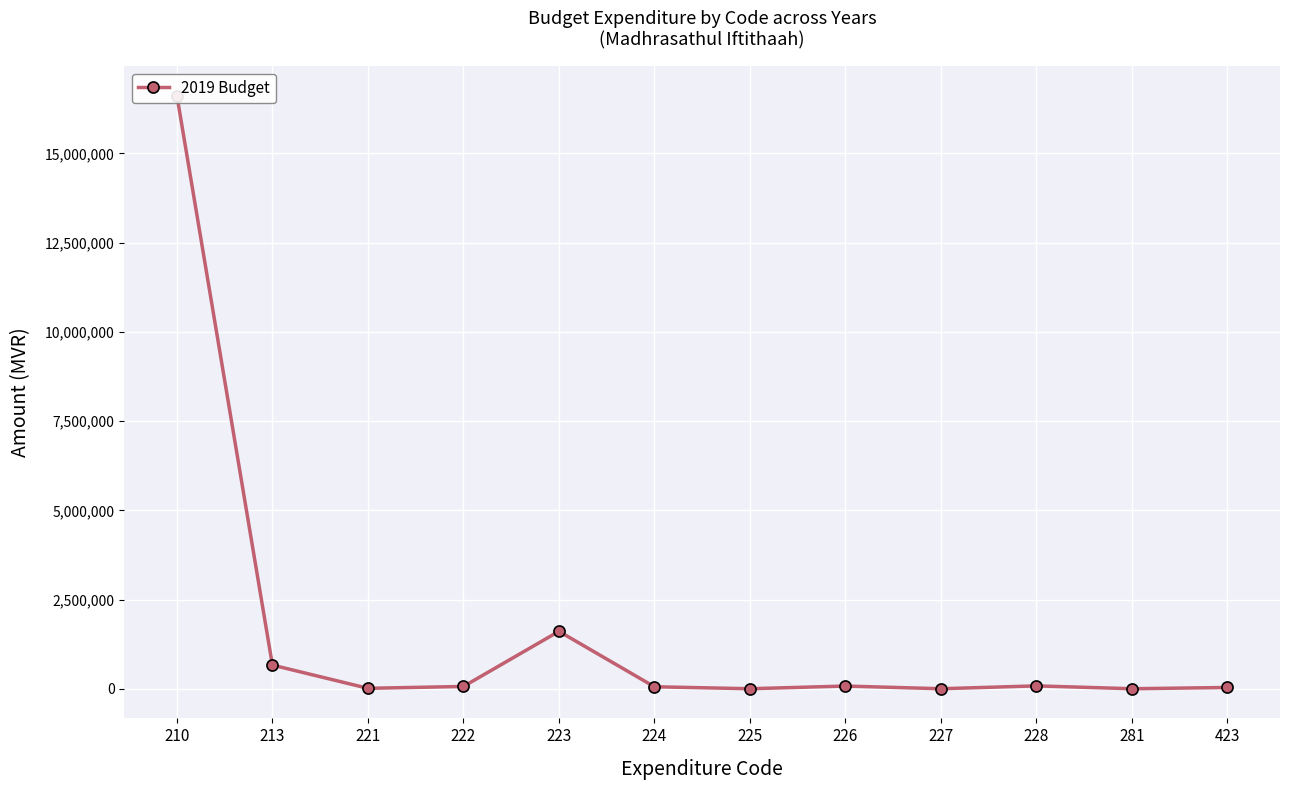

What is the value of the 8th point from the left?

75000